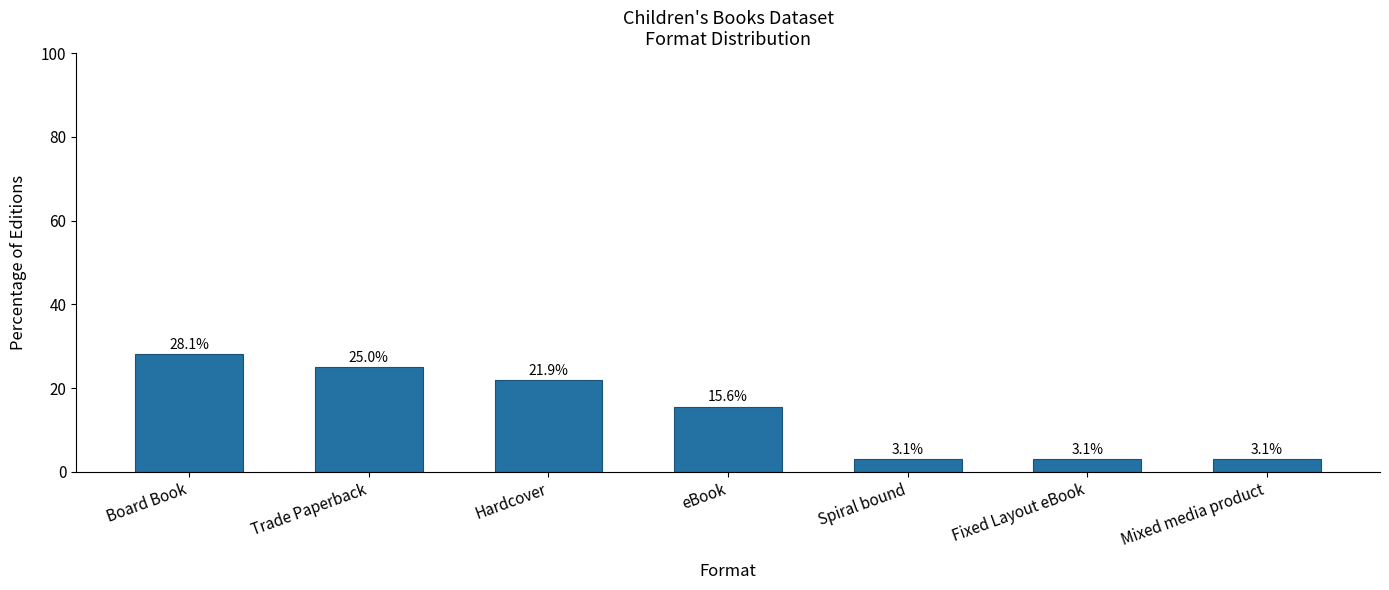

How many values exceed 15?

4